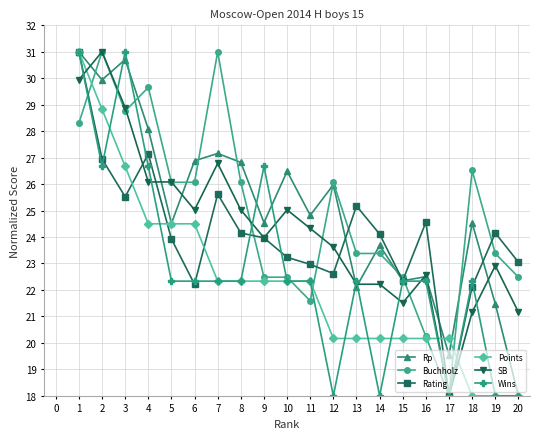

At how many categories does at least one series exceed 21?

19